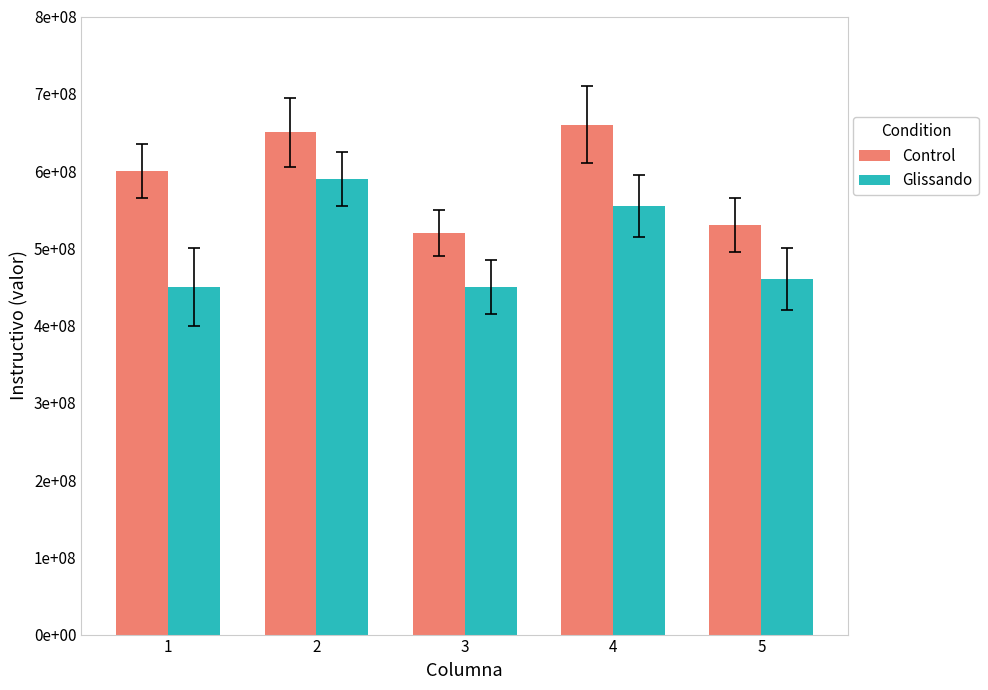

What are all the series names shown in the legend?

Control, Glissando